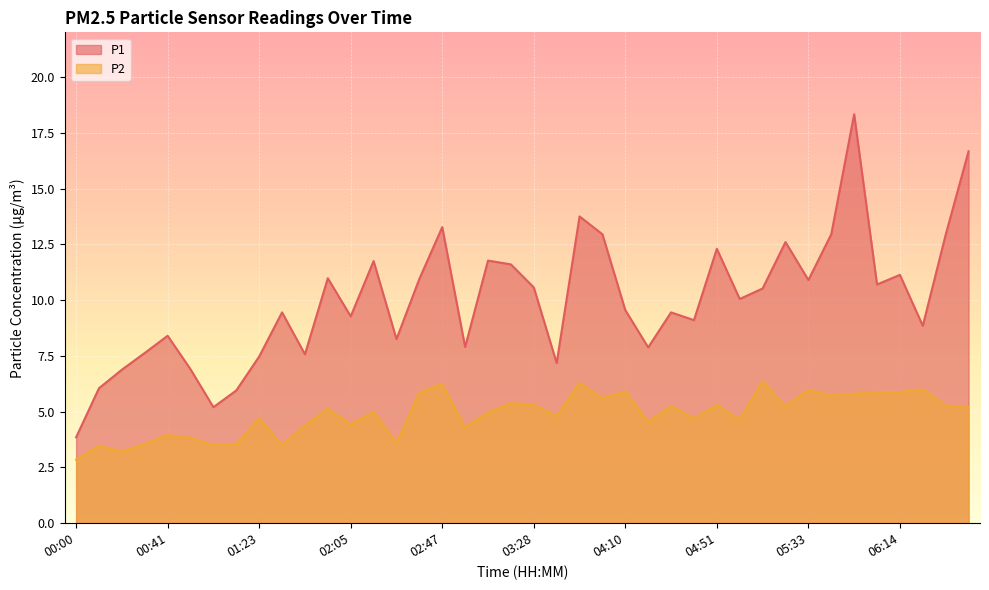

What is the difference between the maximum and second lowest values in the P1 series?

13.1